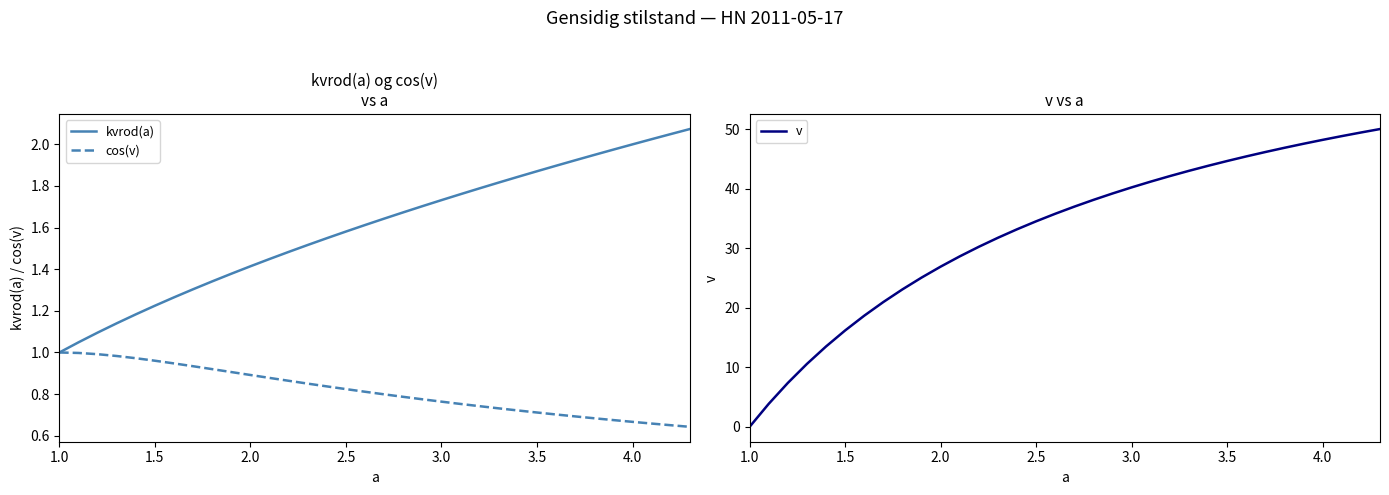

The value of cos(v) at 2.5 is 1.3. True or false?

False